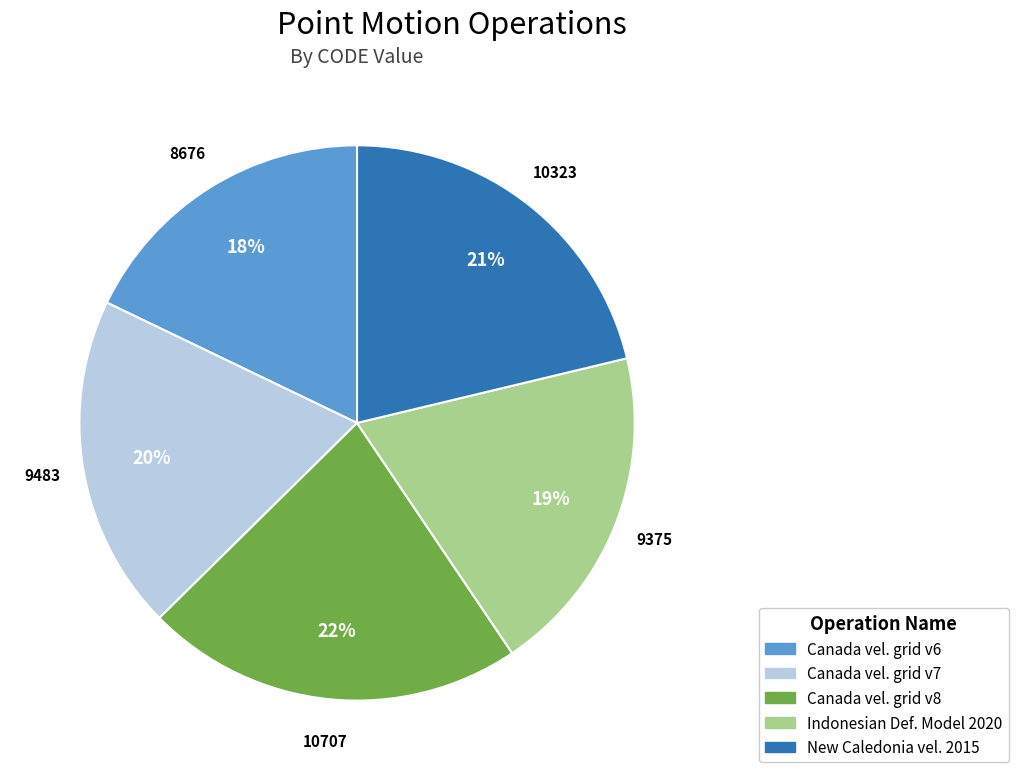

To the nearest percent, what is the combined percentage of New Caledonia vel. 2015 and Canada vel. grid v8?

43%